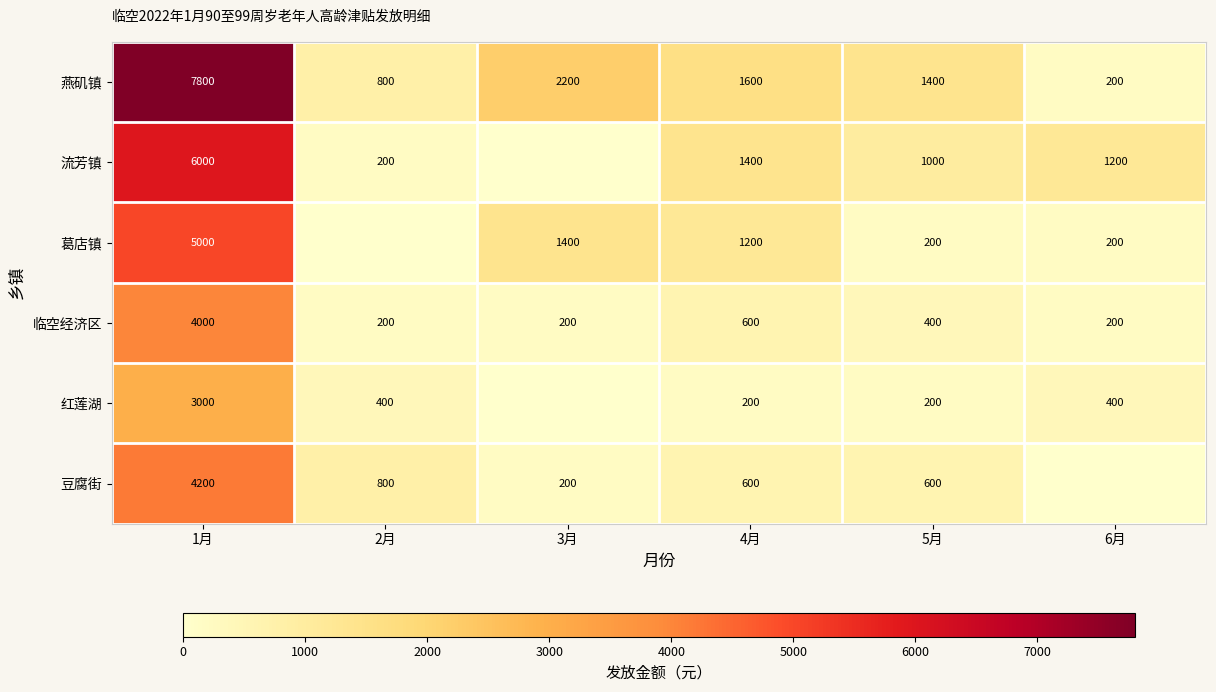

Which category has the lowest value in the 燕矶镇 series?

6月